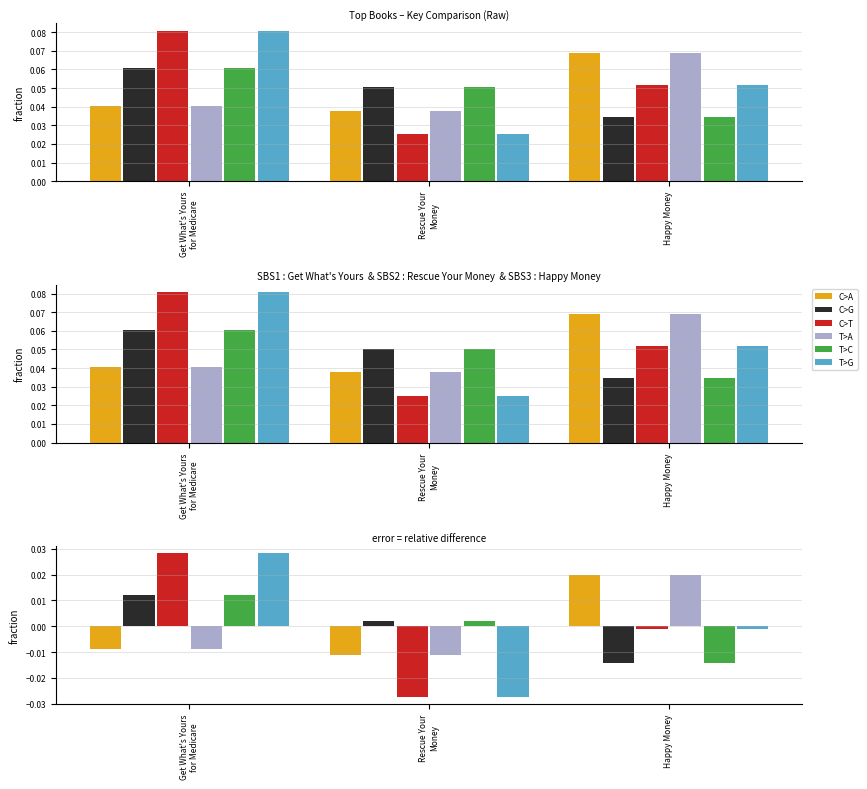

How many values in the T>G series exceed 0?

1